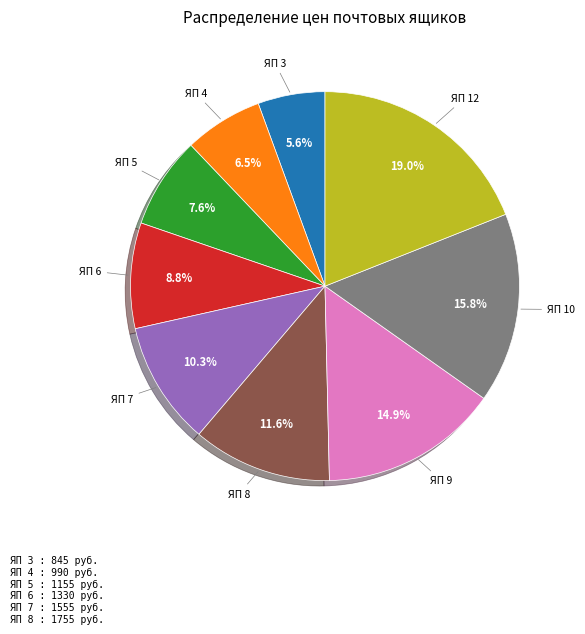

Is there any slice that represents more than half of the pie?

No